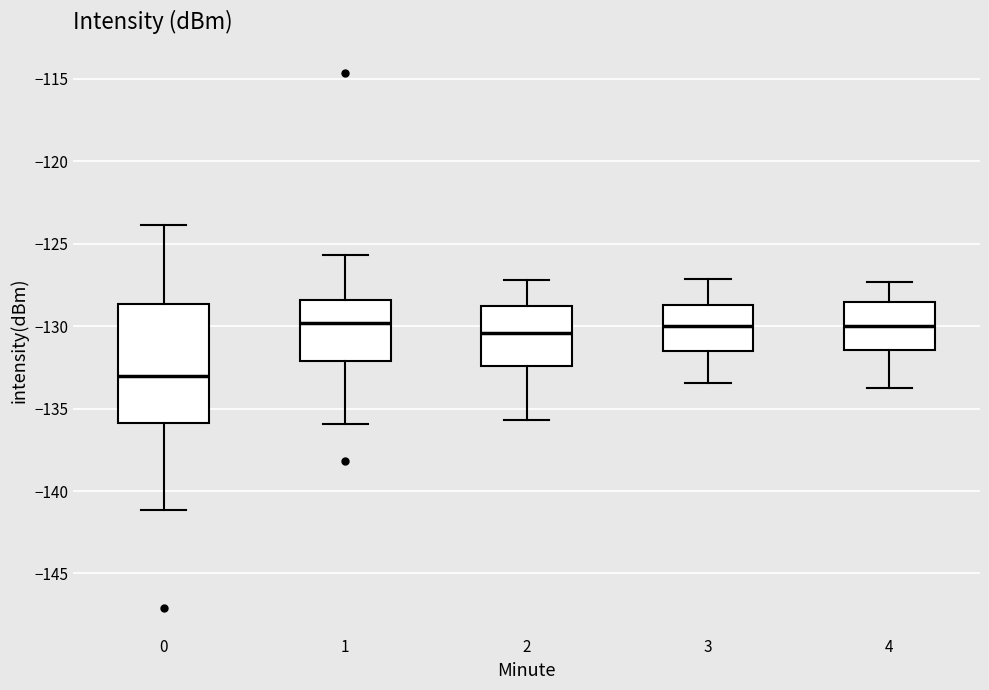

Reading left to right, transcribe this box plot: for each box, give where its median line is, the range the box spans, and where its two whiskers end, as read against the y-axis. The values are not printed on the chart, so give them approximately, as read against the axis.

0: median -133.0, box -136.0 to -128.5, whiskers -141.0 to -124.0
1: median -130.0, box -132.0 to -128.5, whiskers -136.0 to -125.5
2: median -130.5, box -132.5 to -129.0, whiskers -135.5 to -127.0
3: median -130.0, box -131.5 to -128.5, whiskers -133.5 to -127.0
4: median -130.0, box -131.5 to -128.5, whiskers -134.0 to -127.5